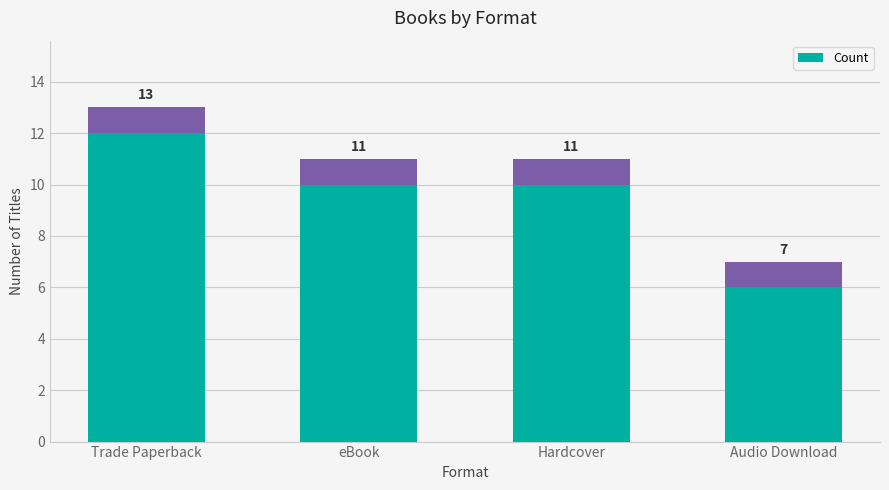

What is the ratio of the value at Trade Paperback to the value at Hardcover?

1.2